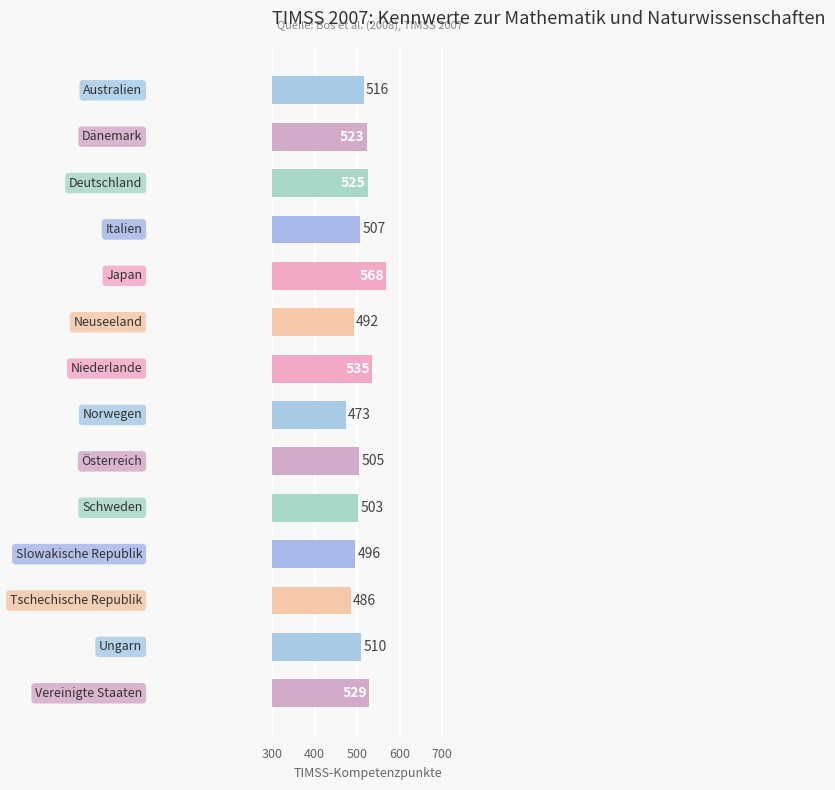

Reading bottom to top, transcribe all the data shown in this chart.

529	510	486	496	503	505	473	535	492	568	507	525	523	516